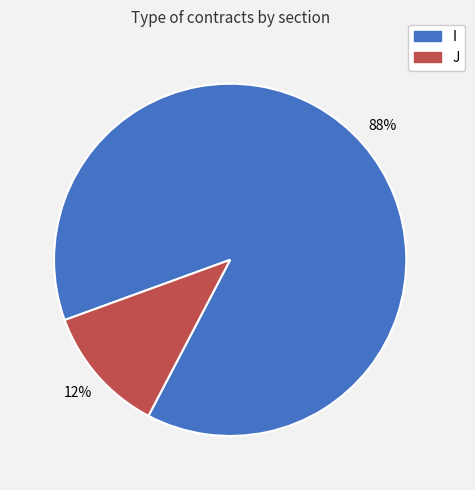

What is the majority slice?

I